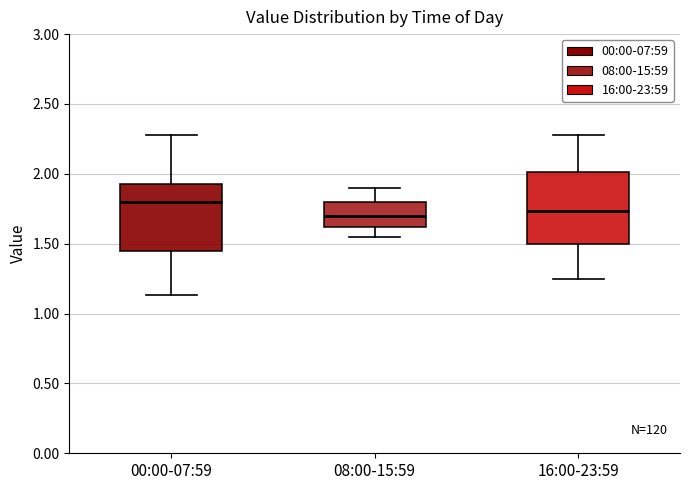

Where does the upper whisker of the box for 16:00-23:59 end on the y-axis? The values are not printed on the chart, so give them approximately, as read against the axis.

2.30